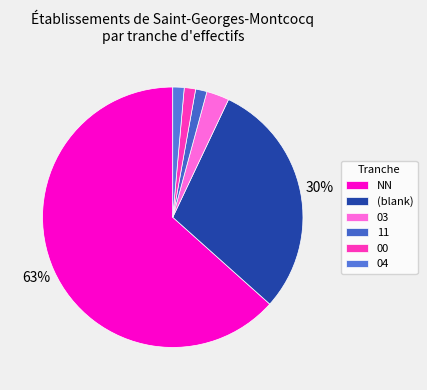

The 00 slice represents 8% of the pie. True or false?

False